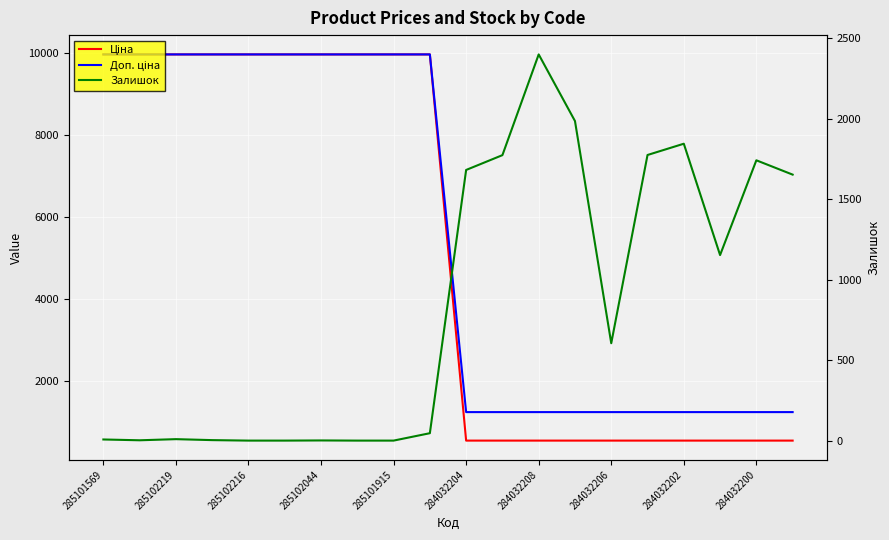

What is the average value of the Ціна series?

5257.0